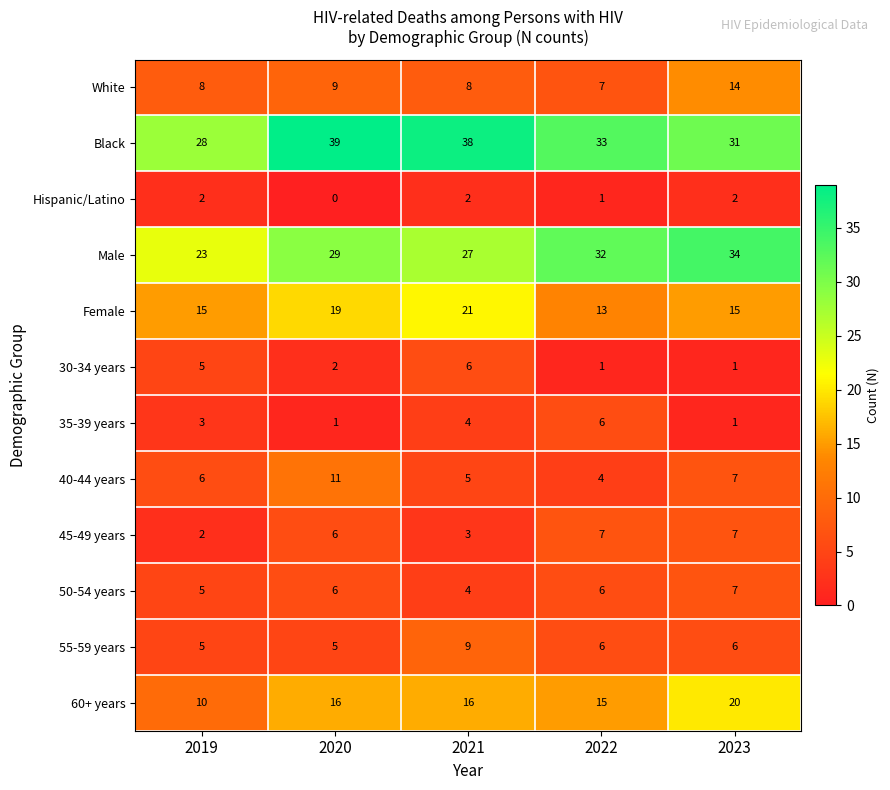

What is the spread (max minus min) of values at 2022?

32